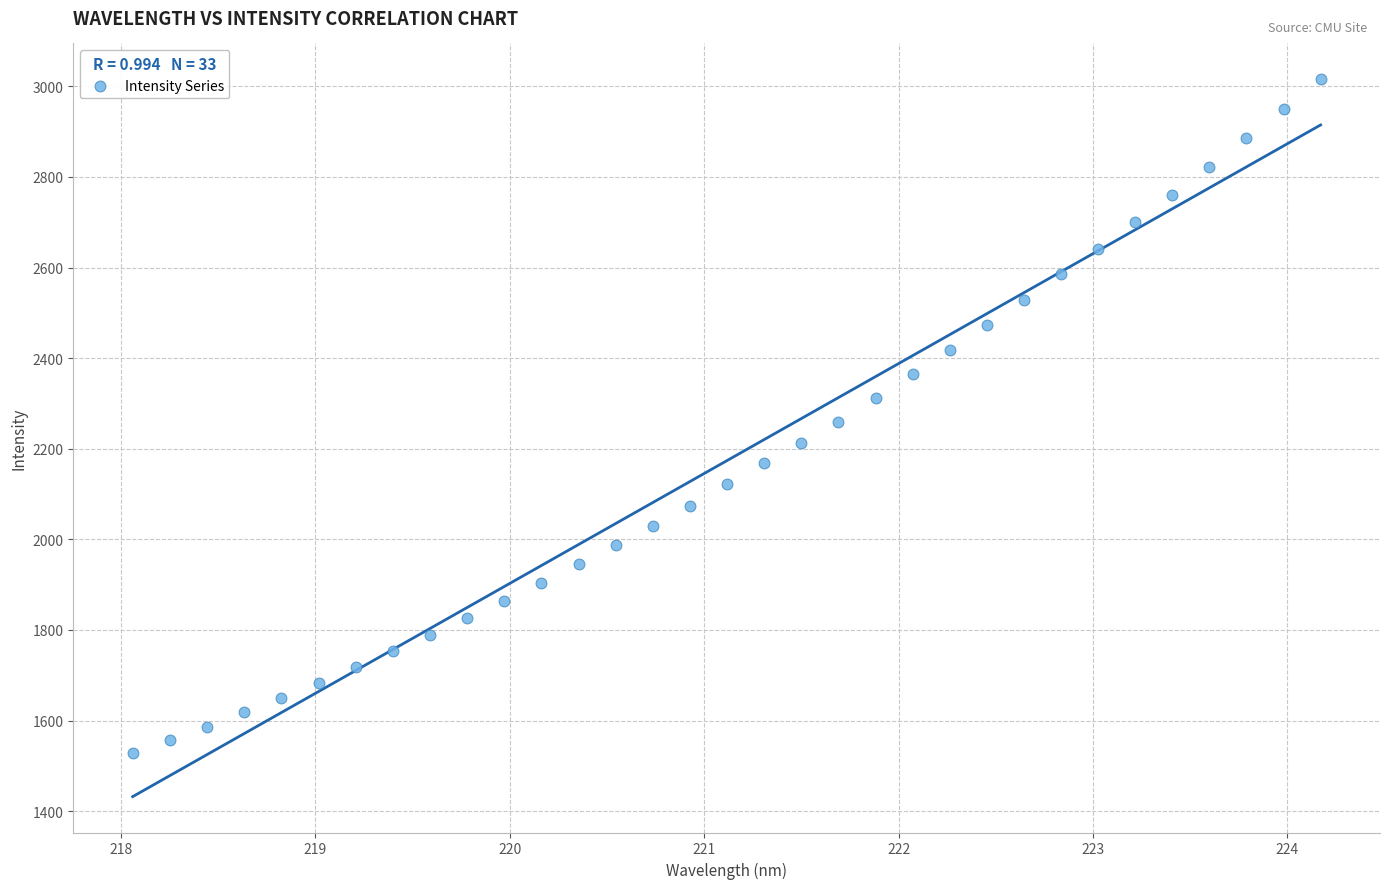

What is the range of X values (max minus min)?

6.1